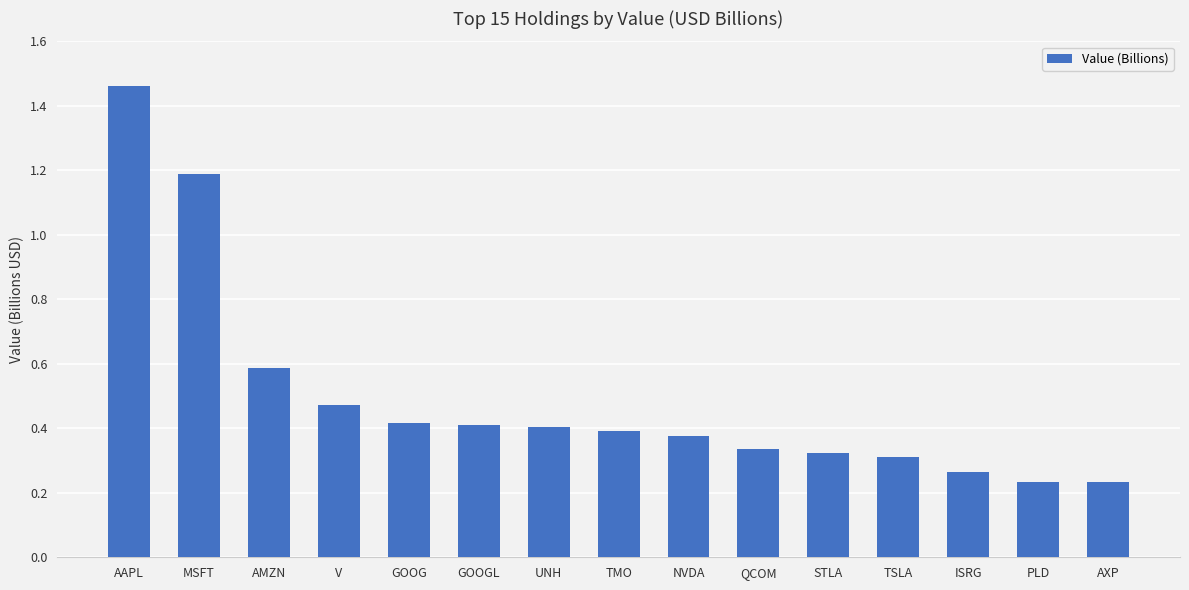

What is the difference between the maximum and minimum values?

1.2